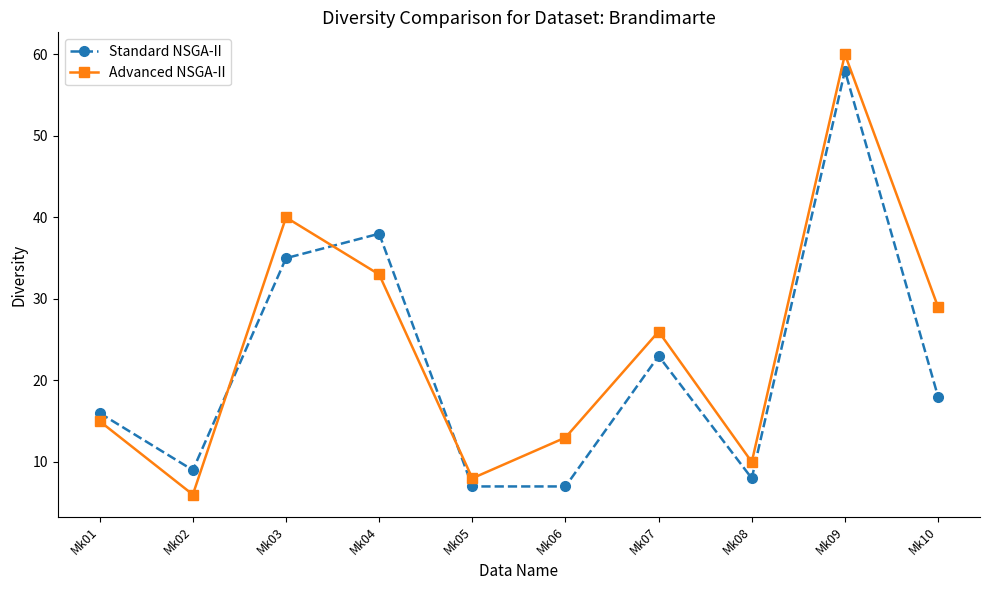

Is the value of Advanced NSGA-II at Mk04 greater than the value of Standard NSGA-II at Mk10?

Yes